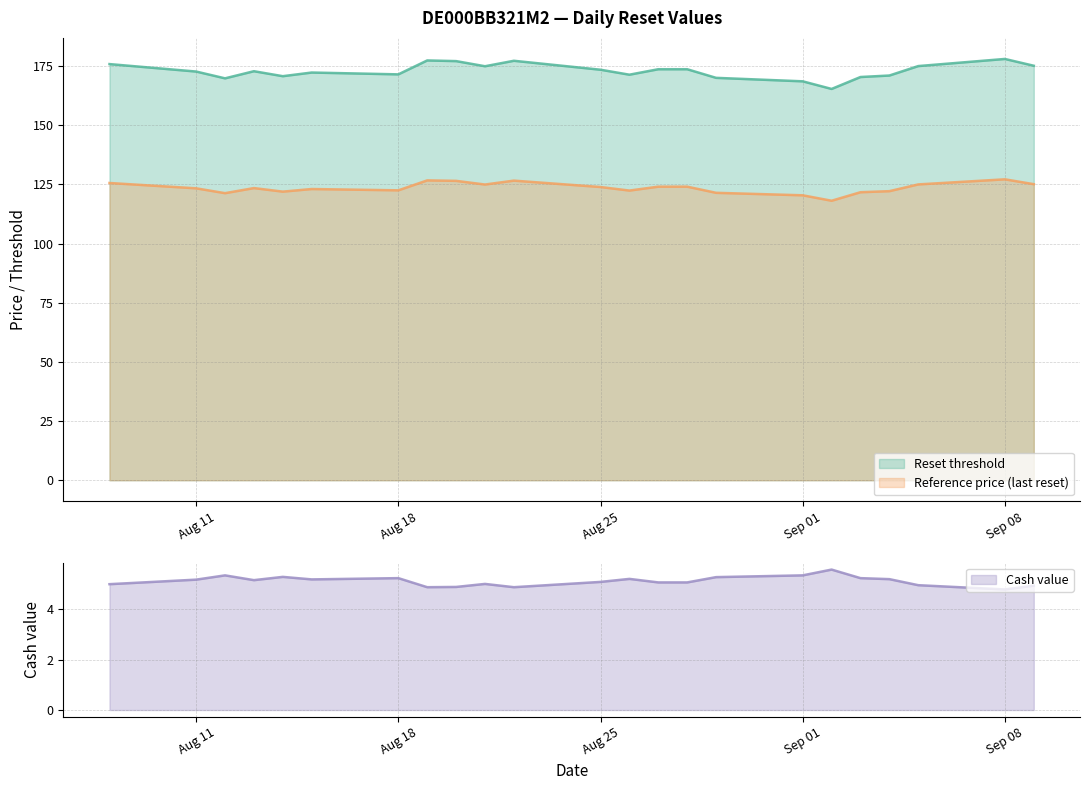

What is the label of the 8th point from the left?

2025-08-19